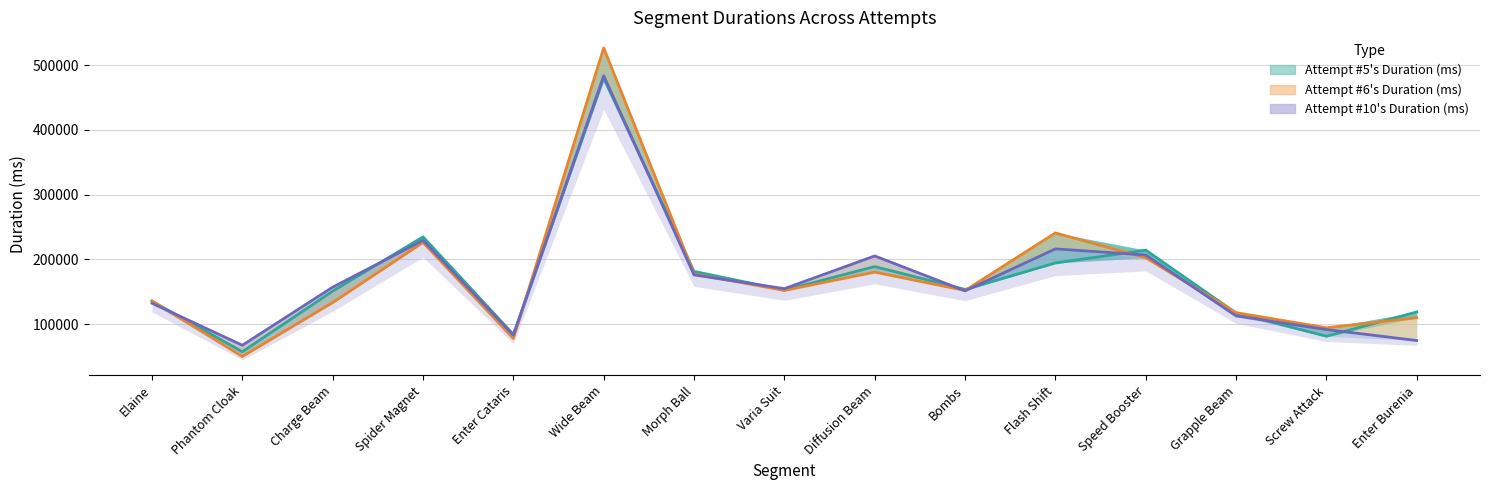

Which has a higher value, Flash Shift or Diffusion Beam?

Flash Shift